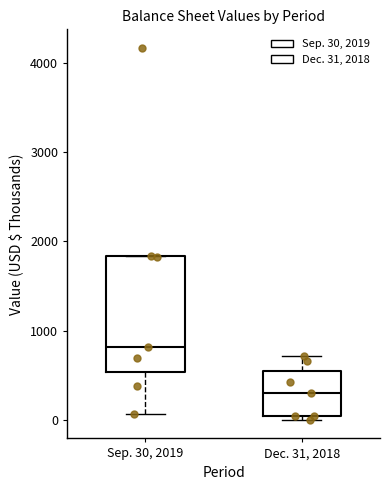

Comparing the boxes themselves (not the whiskers), which one is the tallest?

Sep. 30, 2019